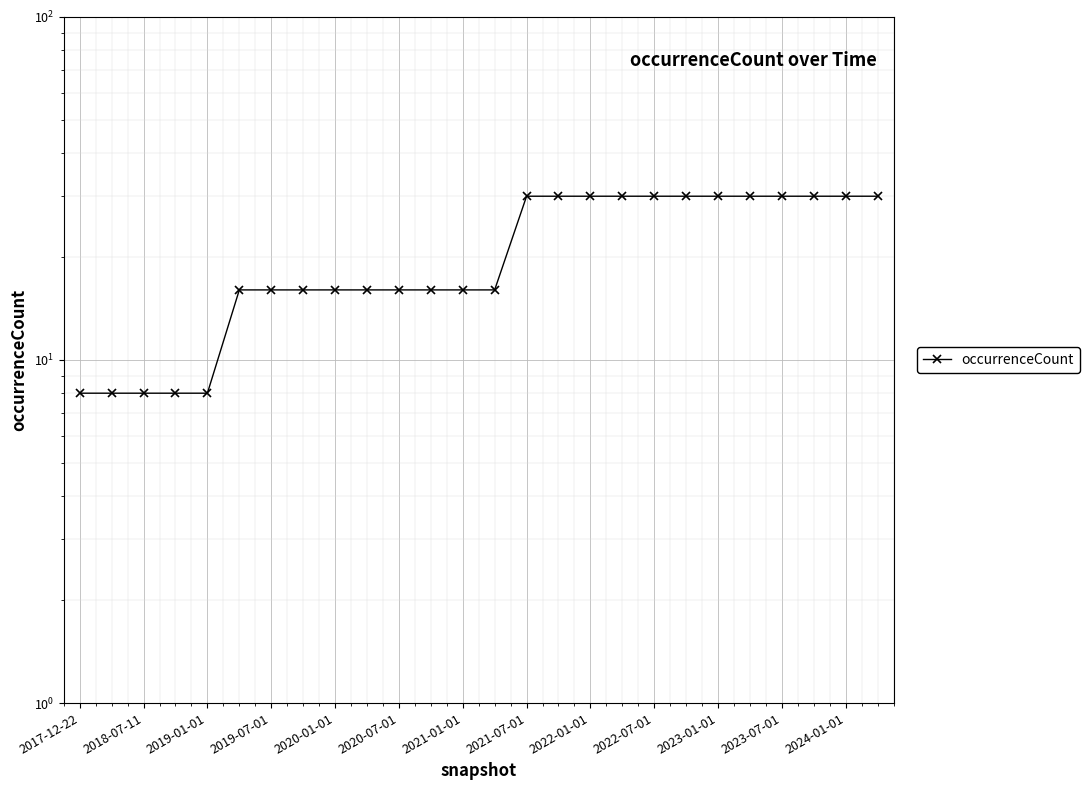

Reading left to right, transcribe all the data shown in this chart.

8	8	8	8	8	16	16	16	16	16	16	16	16	16	30	30	30	30	30	30	30	30	30	30	30	30